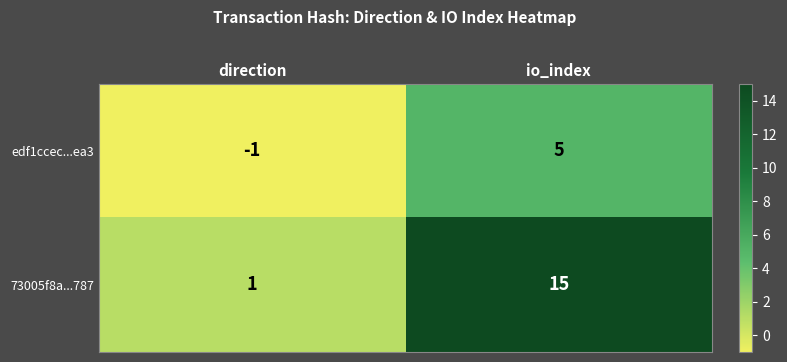

True or false: edf1ccec...ea3 has a value of -1 at direction.

True